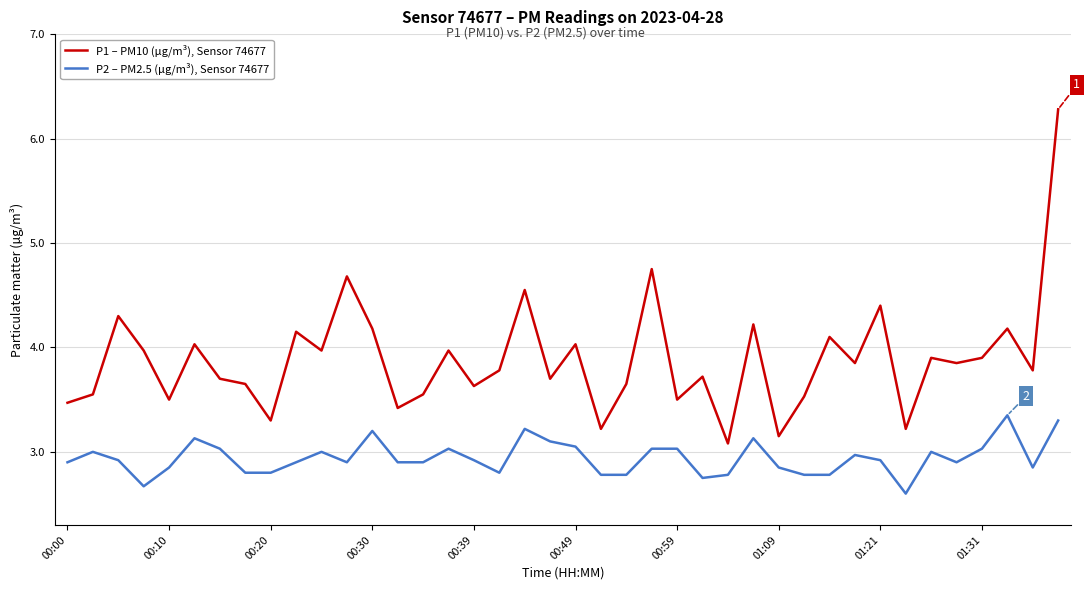

List the series in order of their overall mean, lowest first.

P2 – PM2.5 (µg/m³), Sensor 74677, P1 – PM10 (µg/m³), Sensor 74677